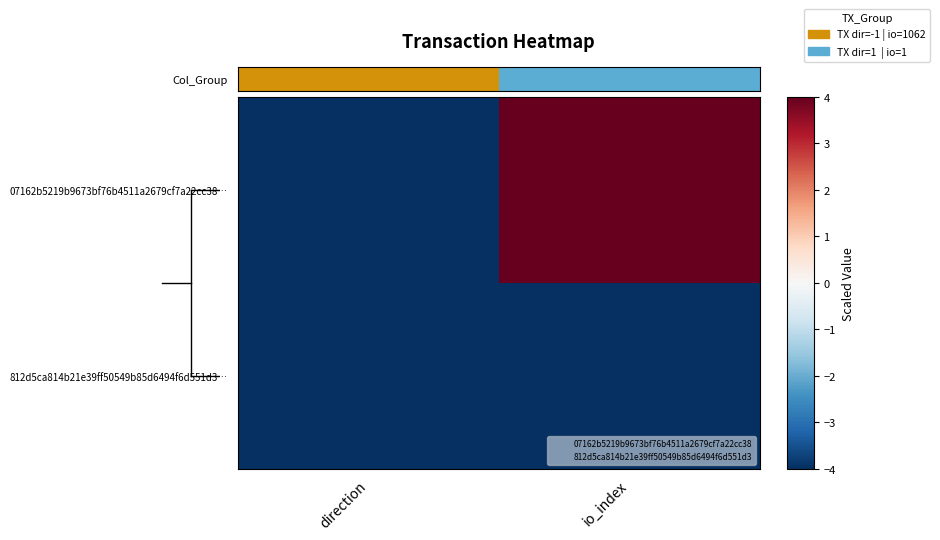

How many distinct data groups are displayed?

2